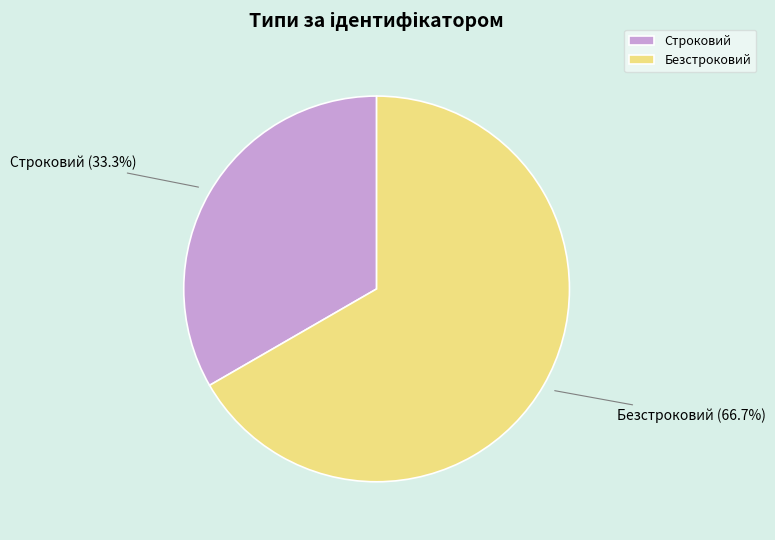

What is the total percentage of Строковий and Безстроковий?

100.0%